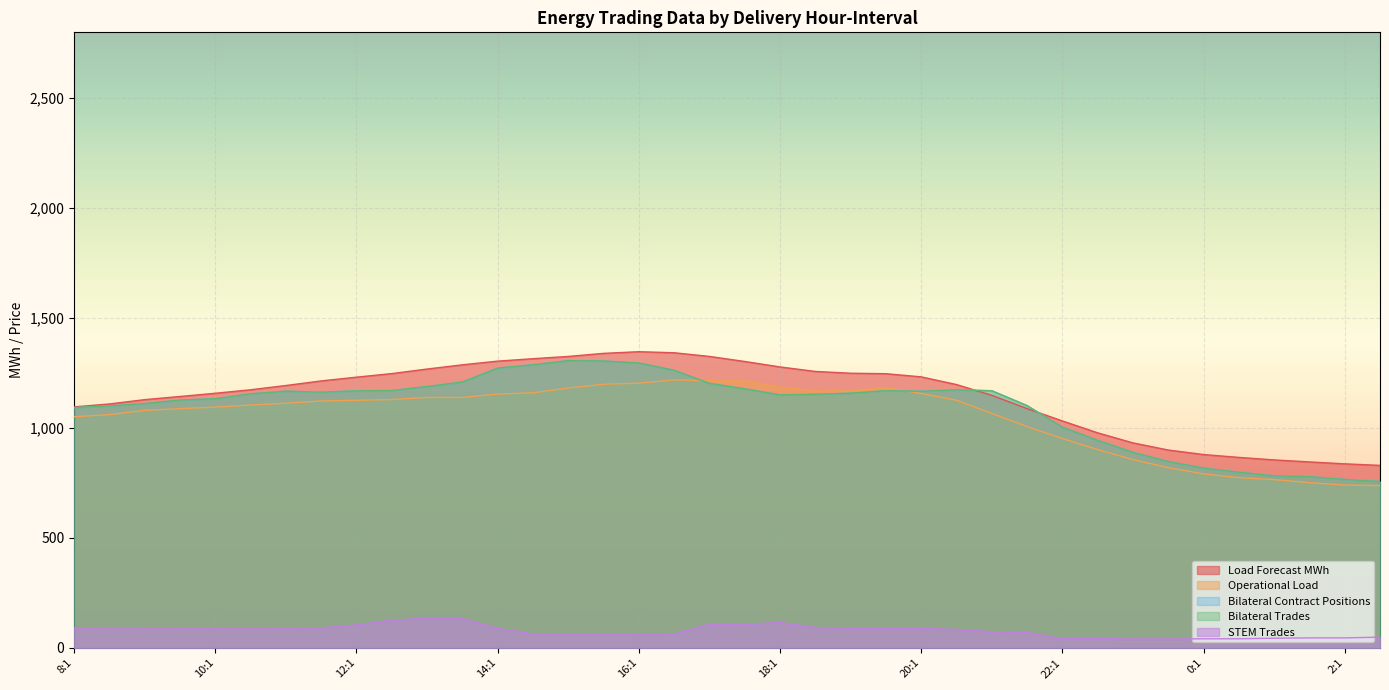

List the series in order of their peak value, lowest first.

STEM Trades, Operational Load, Bilateral Contract Positions, Bilateral Trades, Load Forecast MWh